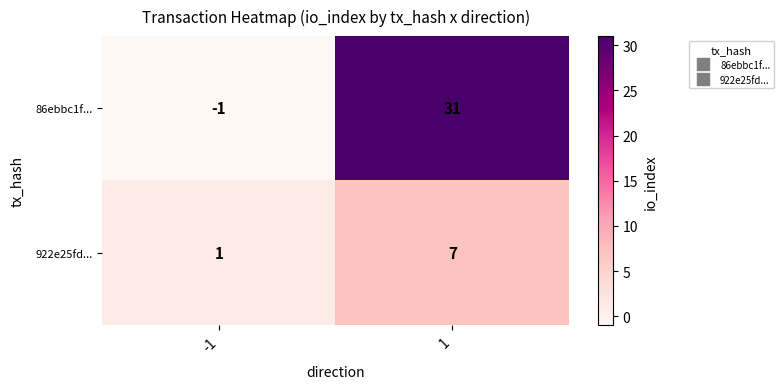

What is the difference between the maximum and minimum values in the 86ebbc1f... series?

32